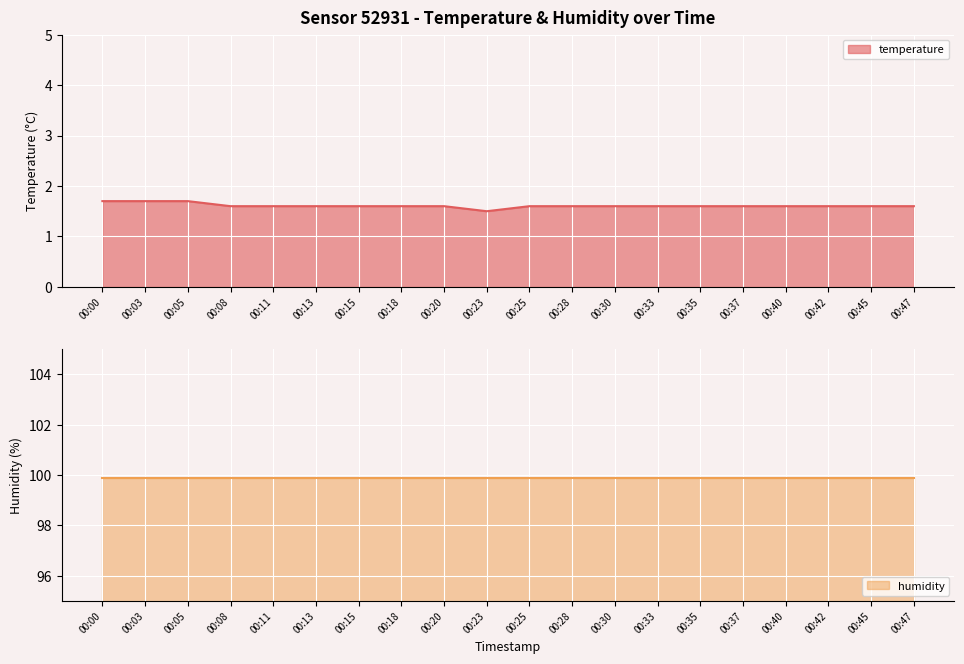

What is the difference between the second highest and second lowest values?

0.1